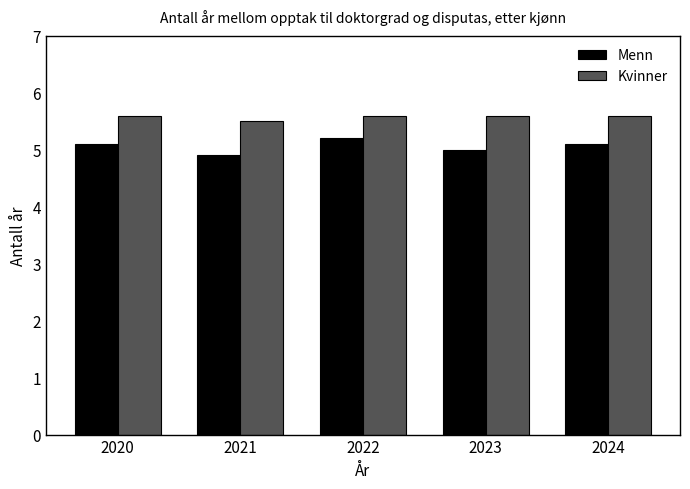

The value of Kvinner at 2023 is 8.8. True or false?

False